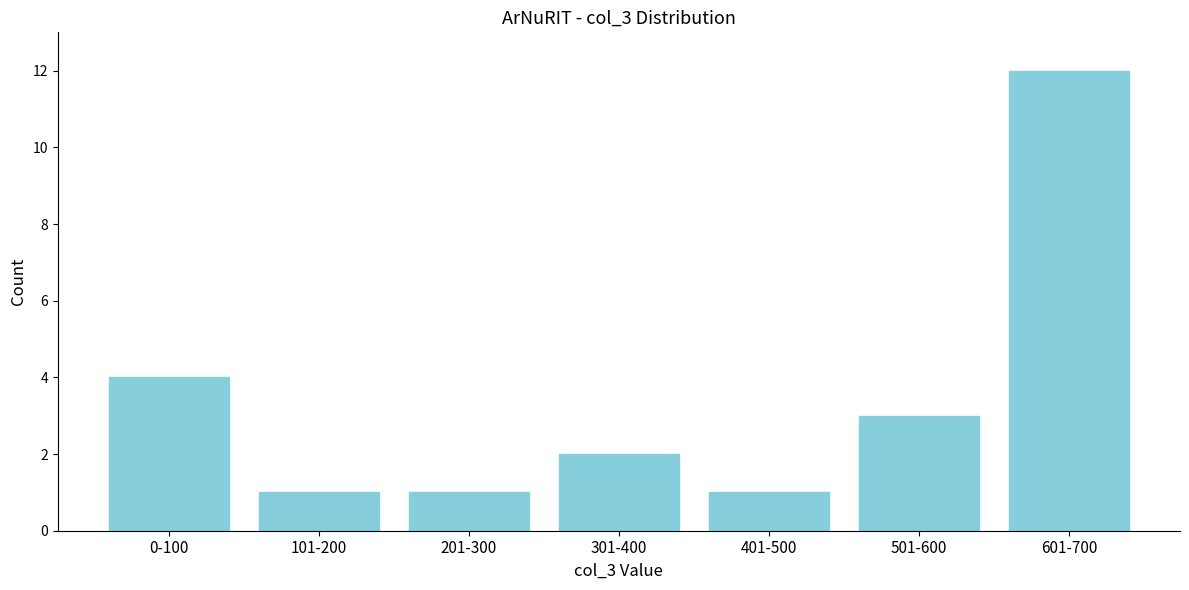

Reading left to right, what are all the values shown in this chart?

4	1	1	2	1	3	12